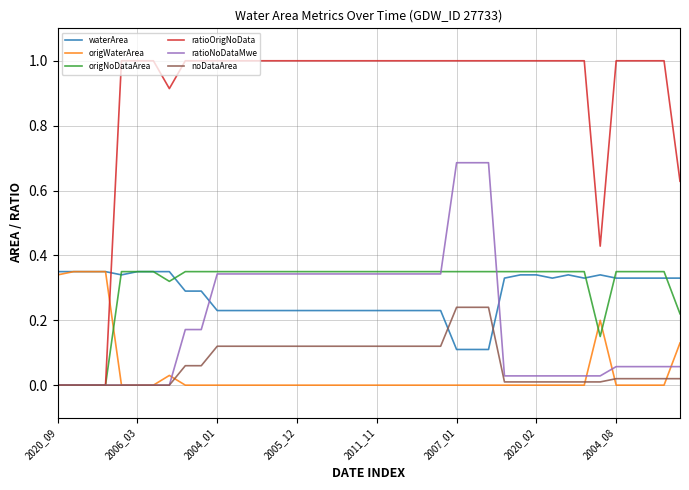

How many categories are shown in the chart?

40